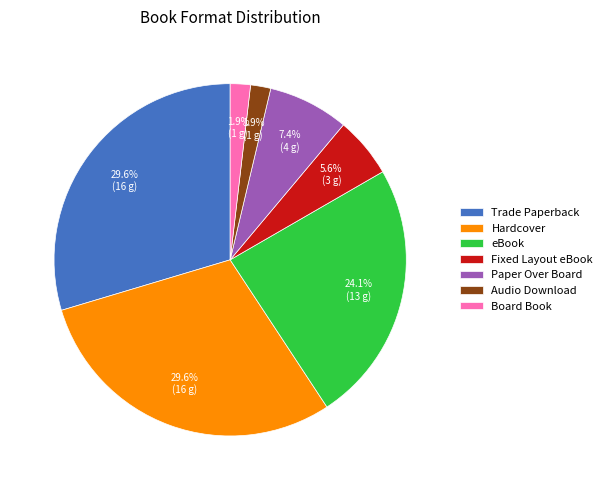

How many segments does this pie chart have?

7